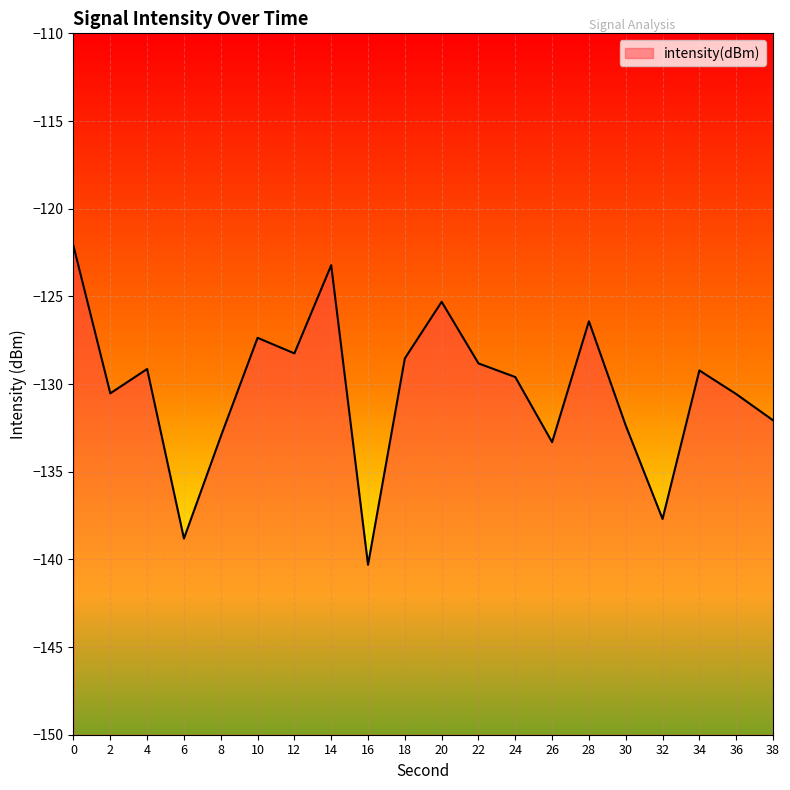

What is the difference between the second highest and second lowest values?

15.6